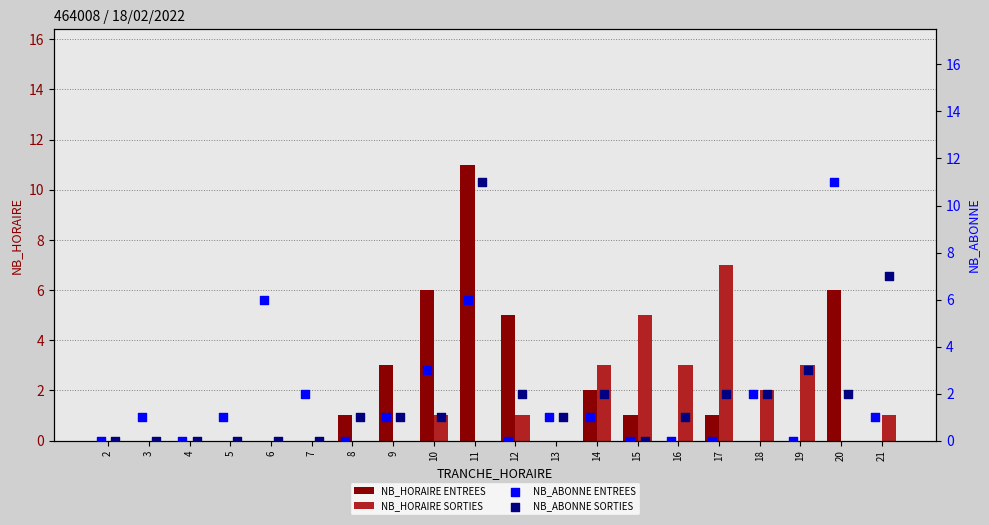

What are all the series names shown in the legend?

NB_HORAIRE ENTREES, NB_HORAIRE SORTIES, NB_ABONNE ENTREES, NB_ABONNE SORTIES